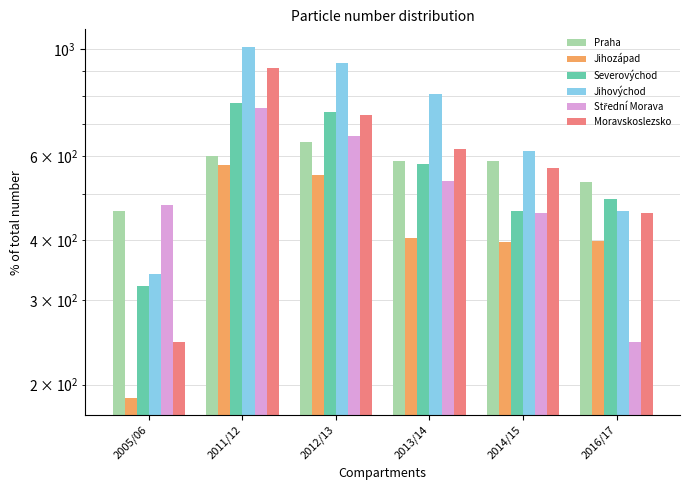

How many data points in Praha are less than 585?

3